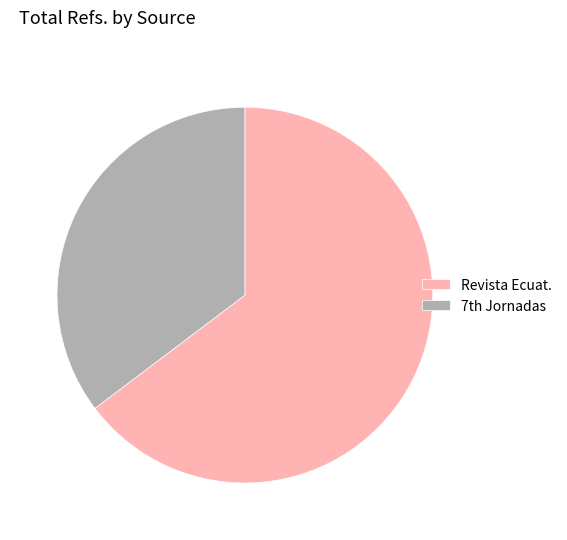

Rank the categories by value from lowest to highest.

7th Jornadas, Revista Ecuat.